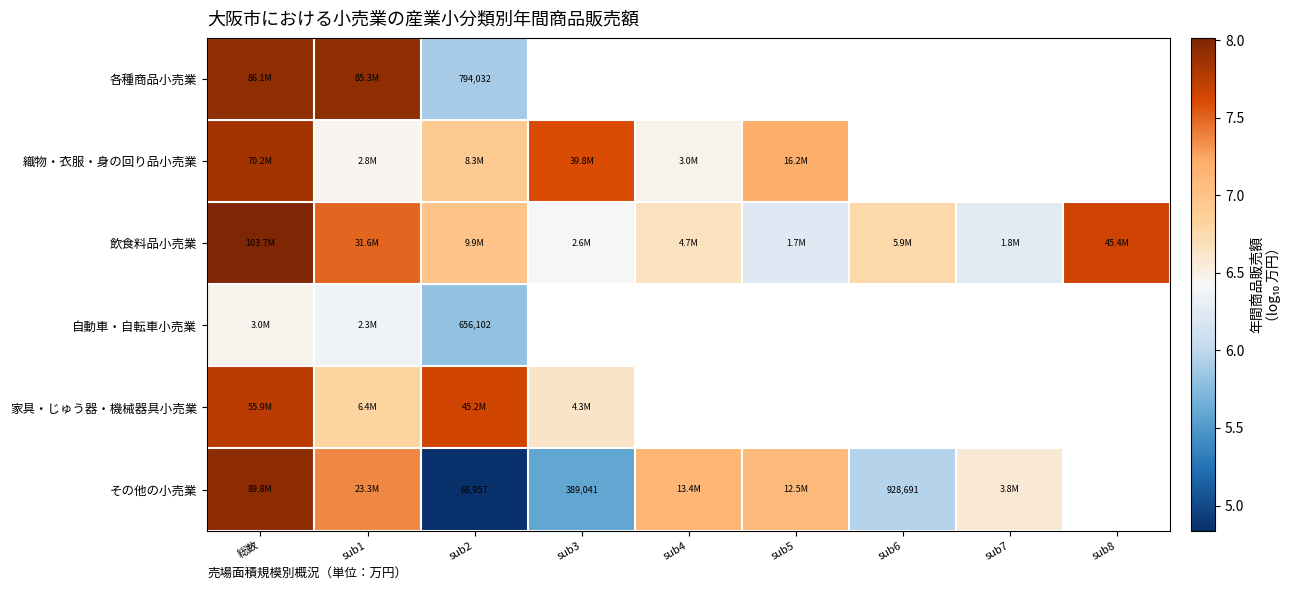

List the series in order of their peak value, lowest first.

自動車・自転車小売業, 家具・じゅう器・機械器具小売業, 織物・衣服・身の回り品小売業, 各種商品小売業, その他の小売業, 飲食料品小売業